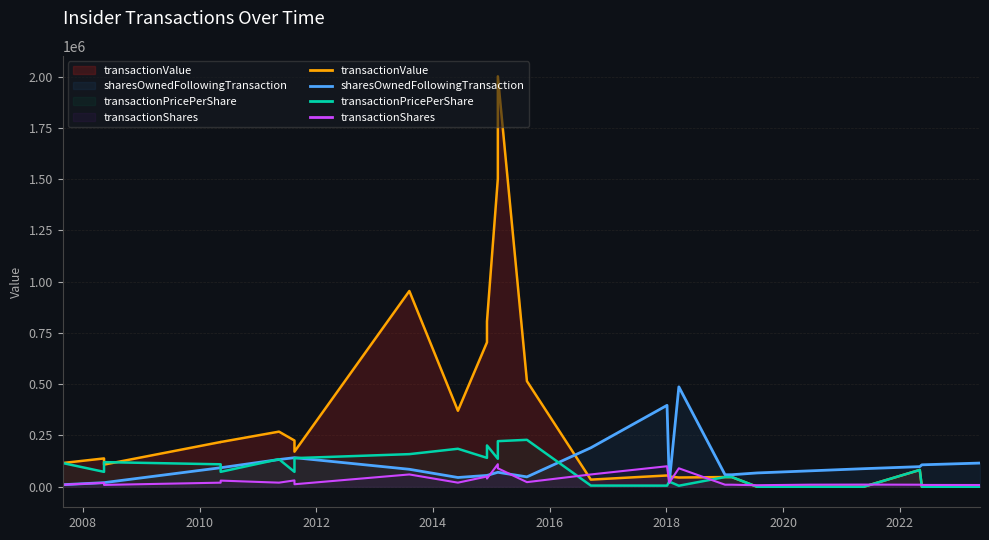

What are all the series names shown in the legend?

transactionValue, transactionShares, transactionPricePerShare, sharesOwnedFollowingTransaction